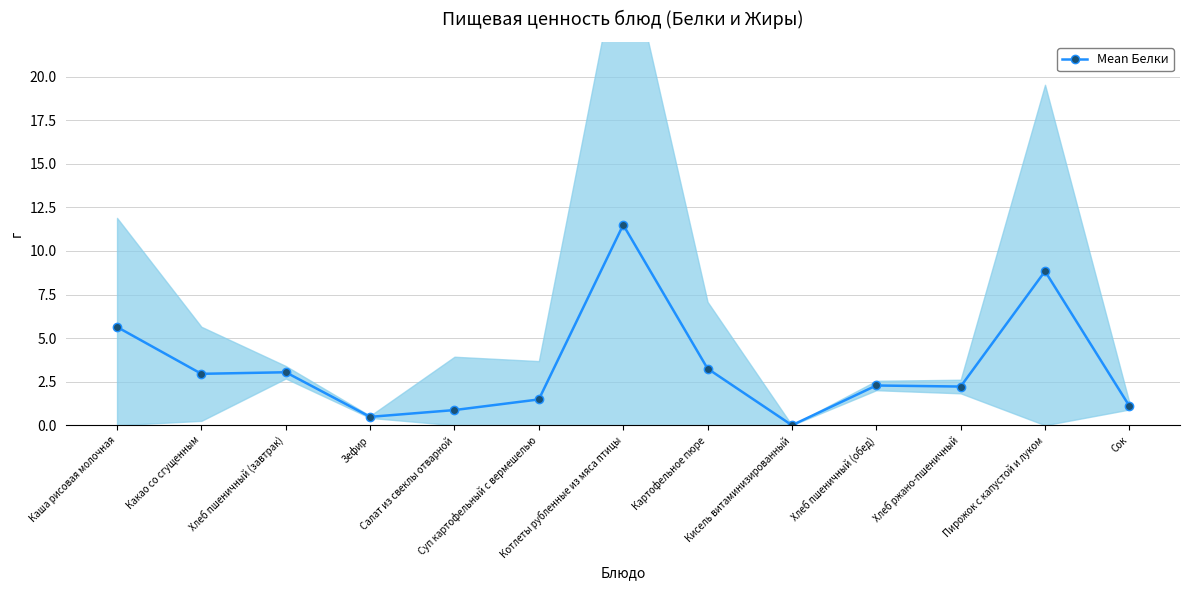

Which label corresponds to the largest value in the chart?

Котлеты рубленные из мяса птицы